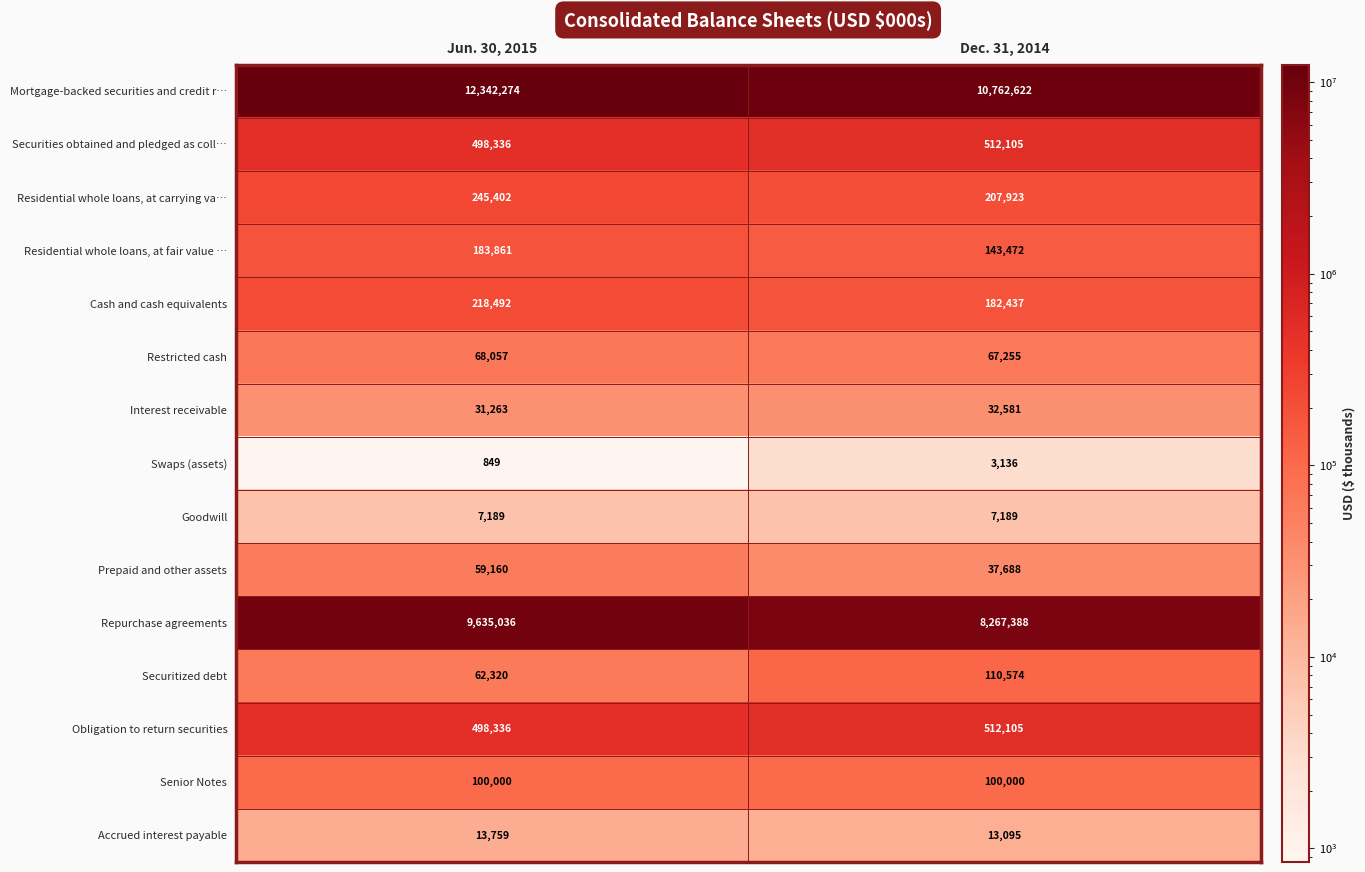

At which label is Interest receivable closest to 31922?

Jun. 30, 2015